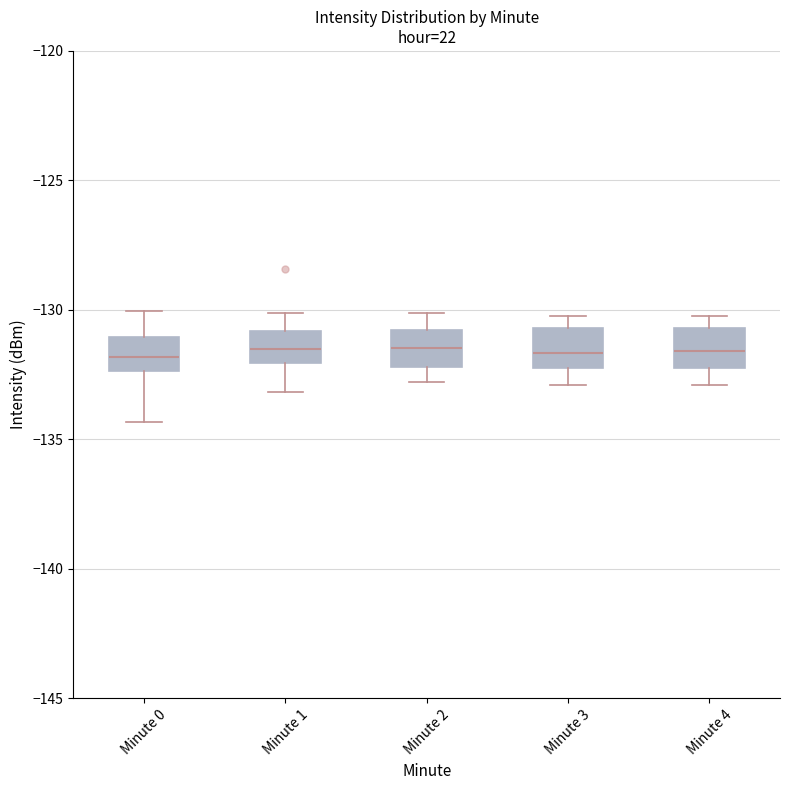

Reading left to right, transcribe this box plot: for each box, give where its median line is, the range the box spans, and where its two whiskers end, as read against the y-axis. The values are not printed on the chart, so give them approximately, as read against the axis.

Minute 0: median -132.0, box -132.5 to -131.0, whiskers -134.5 to -130.0
Minute 1: median -131.5, box -132.0 to -131.0, whiskers -133.0 to -130.0
Minute 2: median -131.5, box -132.0 to -131.0, whiskers -133.0 to -130.0
Minute 3: median -131.5, box -132.0 to -130.5, whiskers -133.0 to -130.0
Minute 4: median -131.5, box -132.0 to -130.5, whiskers -133.0 to -130.0